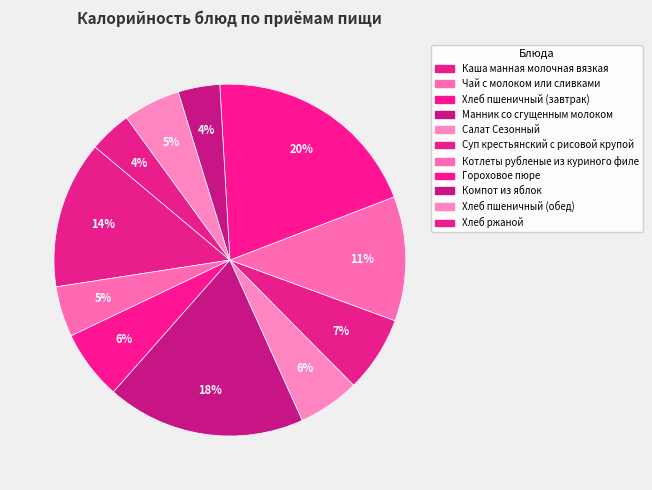

Count the number of slices in the pie.

11